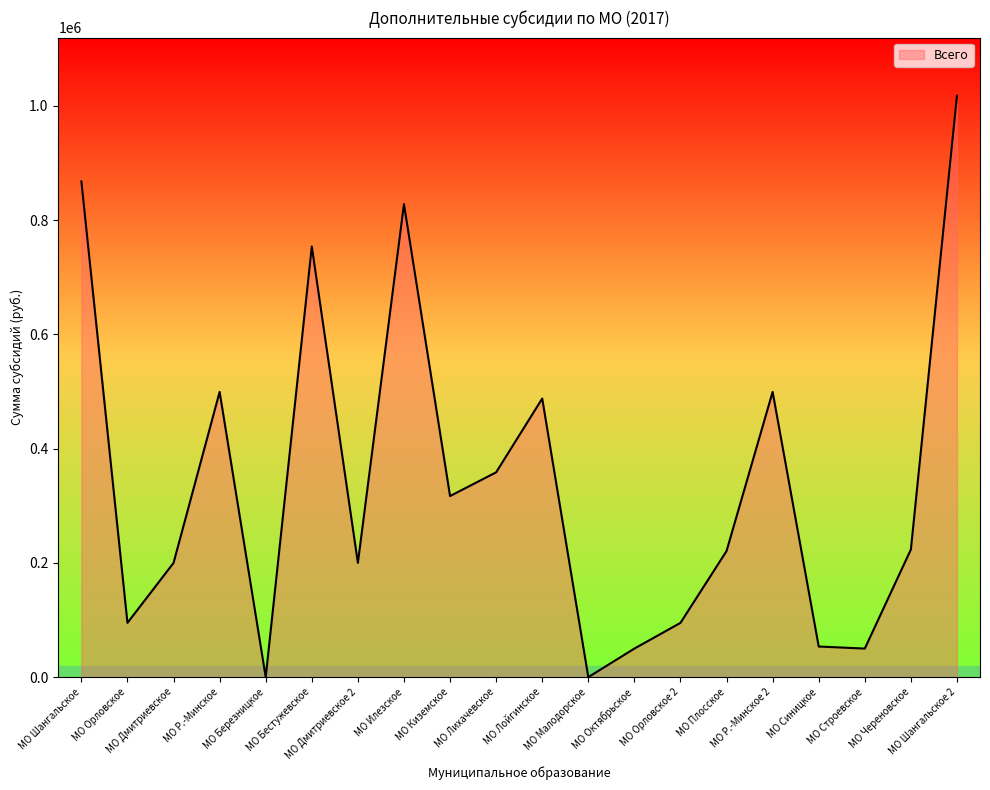

How many interior local valleys (lower than both neighbors) does the data have?

6